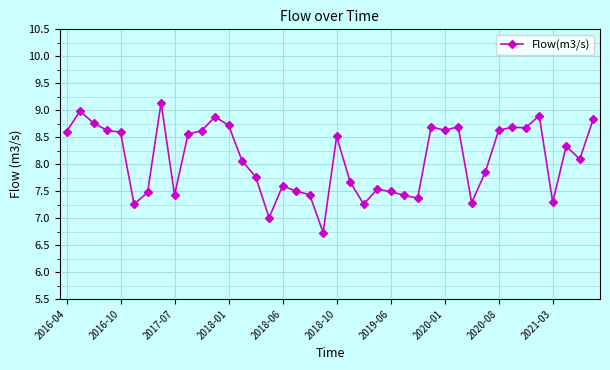

Reading left to right, extract all data points from this chart.

8.6	9.0	8.8	8.6	8.6	7.3	7.5	9.1	7.4	8.6	8.6	8.9	8.7	8.1	7.8	7.0	7.6	7.5	7.4	6.7	8.5	7.7	7.3	7.5	7.5	7.4	7.4	8.7	8.6	8.7	7.3	7.8	8.6	8.7	8.7	8.9	7.3	8.3	8.1	8.8